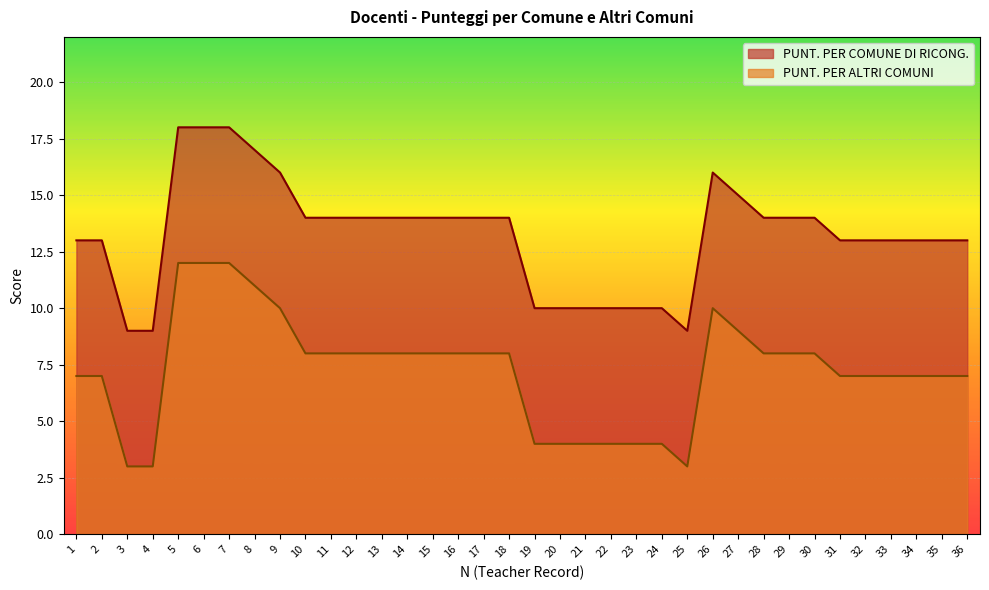

True or false: PUNT. PER ALTRI COMUNI and PUNT. PER COMUNE DI RICONG. cross at least once.

False